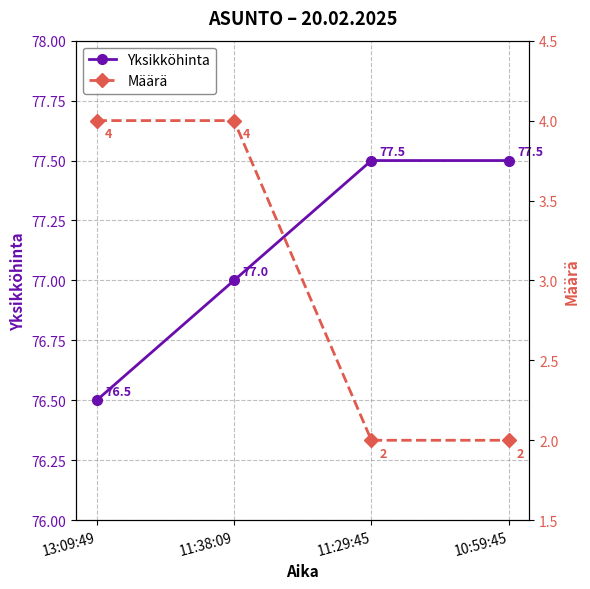

At which category is the sum across all series the highest?

11:38:09